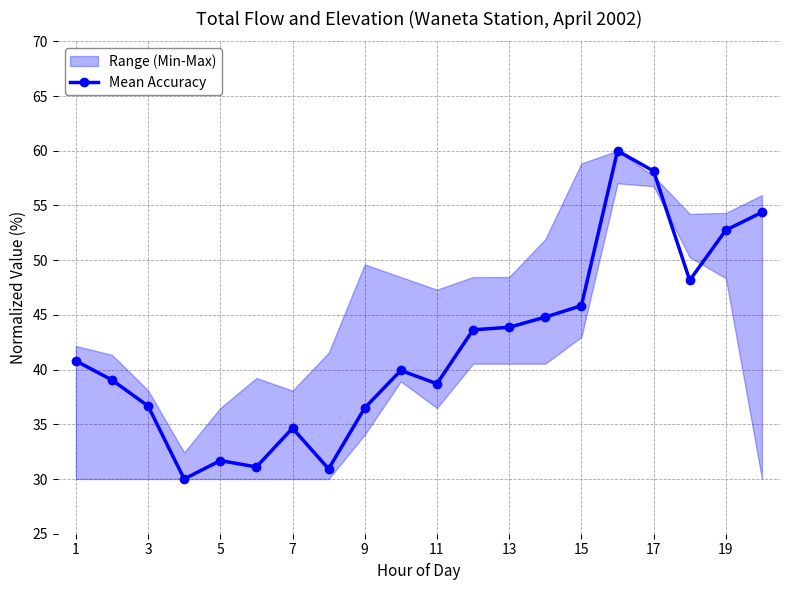

True or false: Mean Accuracy has a value of 52.7 at 19.

True